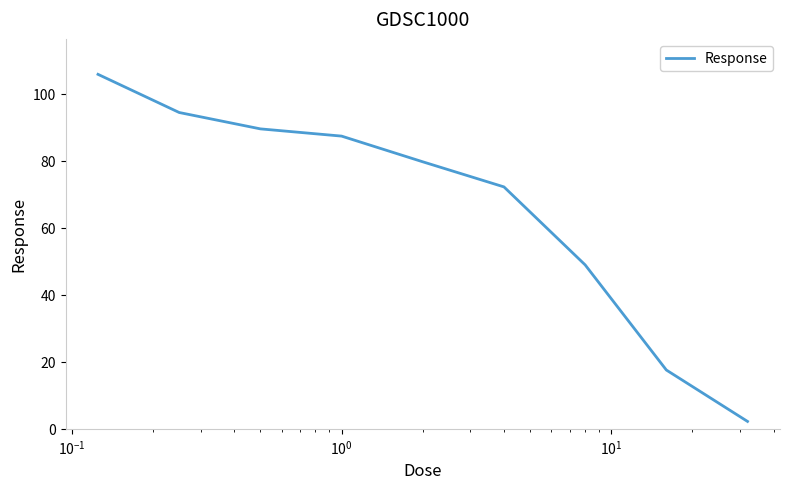

Reading left to right, transcribe all the data shown in this chart.

105.8	94.4	89.6	87.4	79.7	72.2	49.0	17.6	2.2